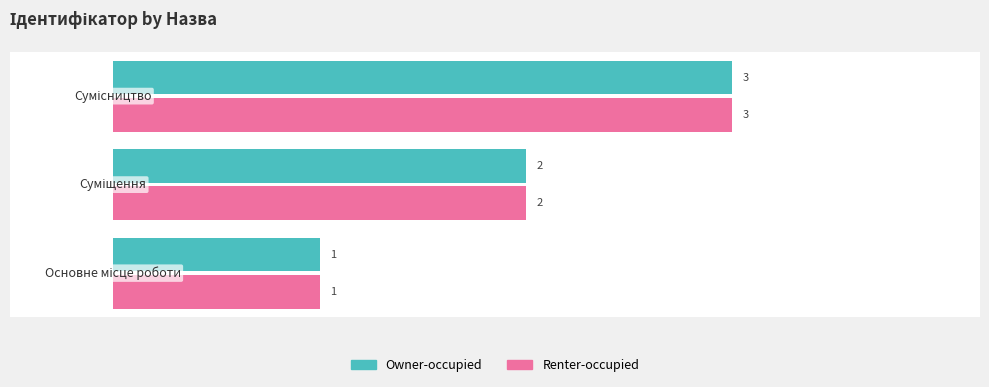

What is the highest value of the Owner-occupied series?

3